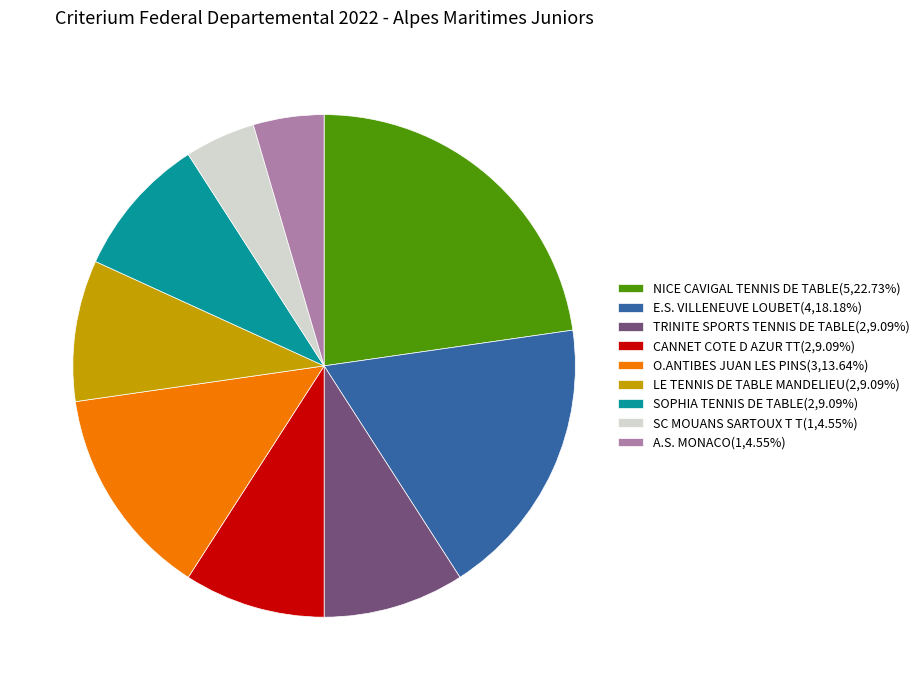

Do A.S. MONACO(1,4.55%) and SC MOUANS SARTOUX T T(1,4.55%) together represent more than half of the pie?

No